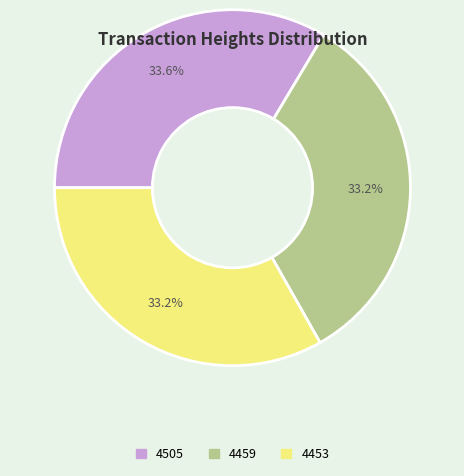

To the nearest percent, what percentage of the pie is 4459?

33%